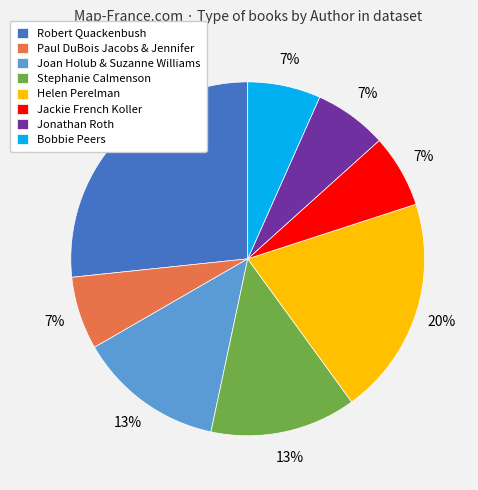

Does Joan Holub & Suzanne Williams account for over 50% of the chart?

No